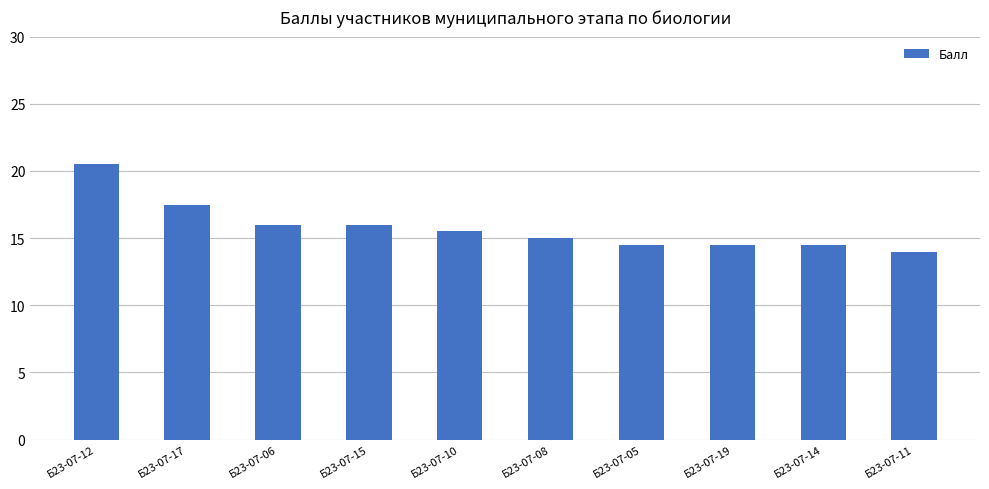

What is the value of the 4th bar from the left?

16.0